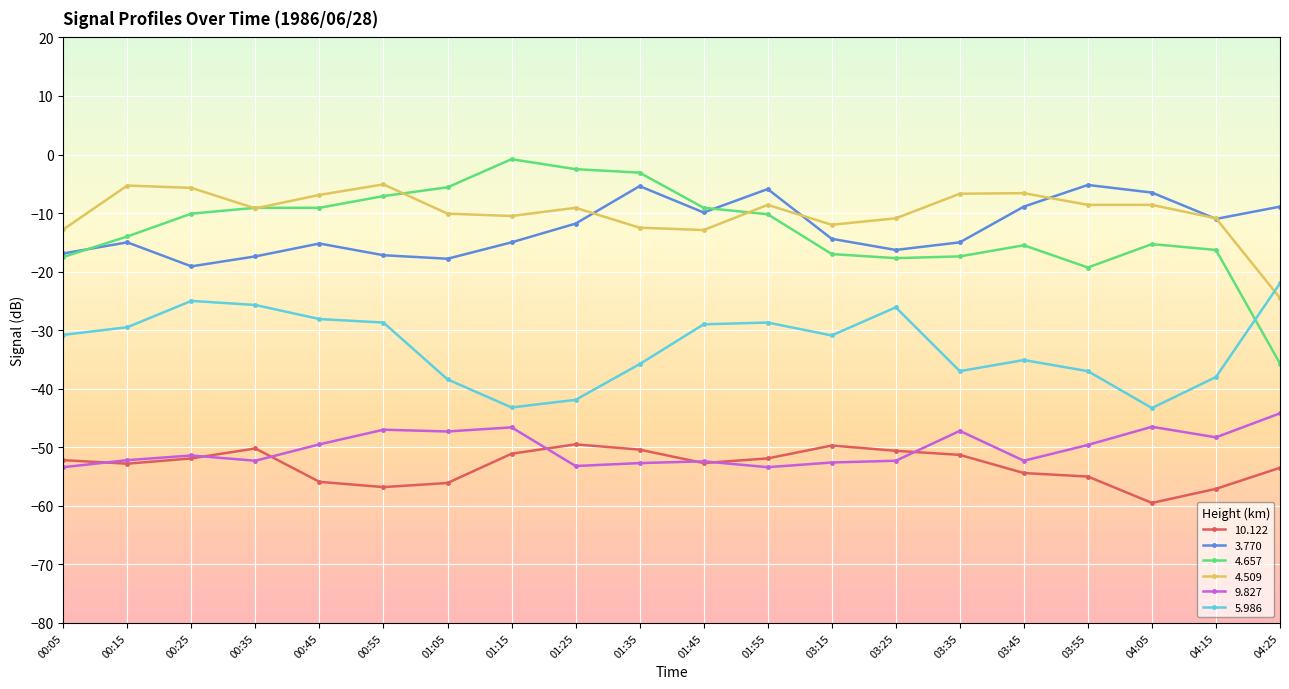

What is the value of the 10.122 point at the 6th from the left?

-56.8